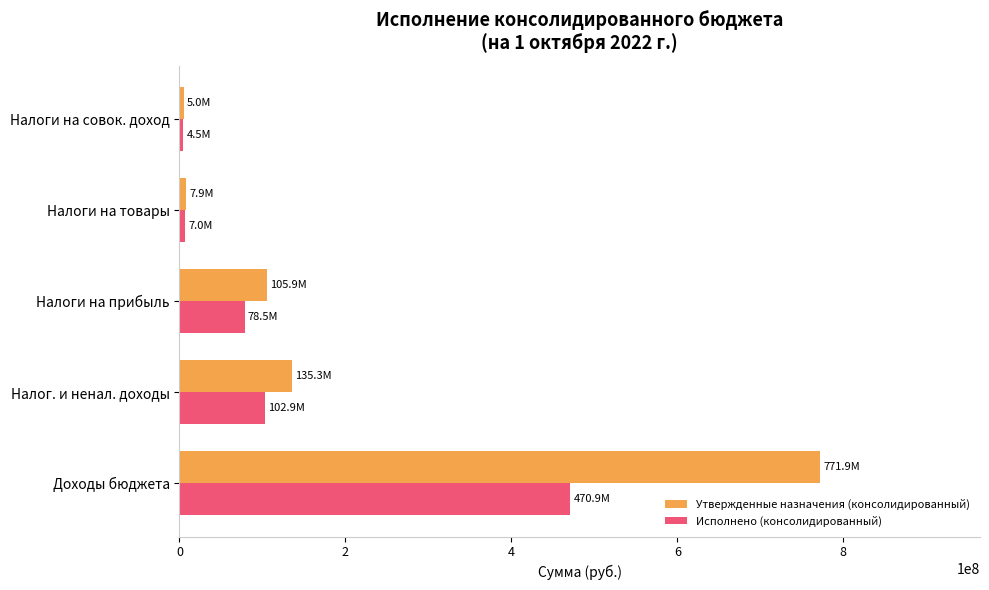

What is the difference between the second highest and second lowest values in the Утвержденные назначения (консолидированный) series?

127374818.8